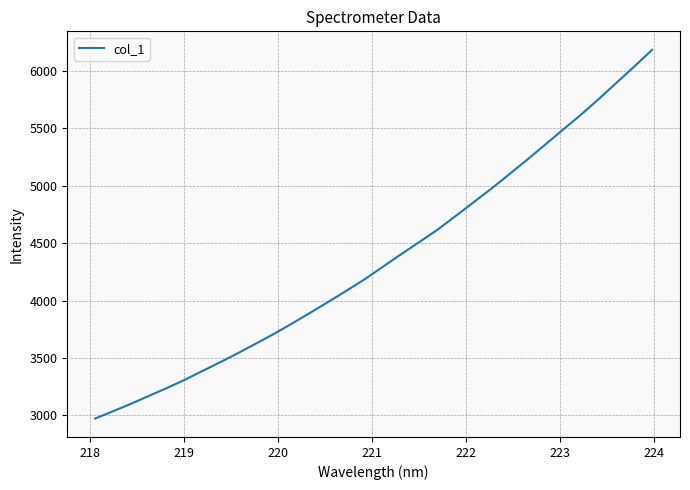

What is the minimum value shown in the chart?

2972.6